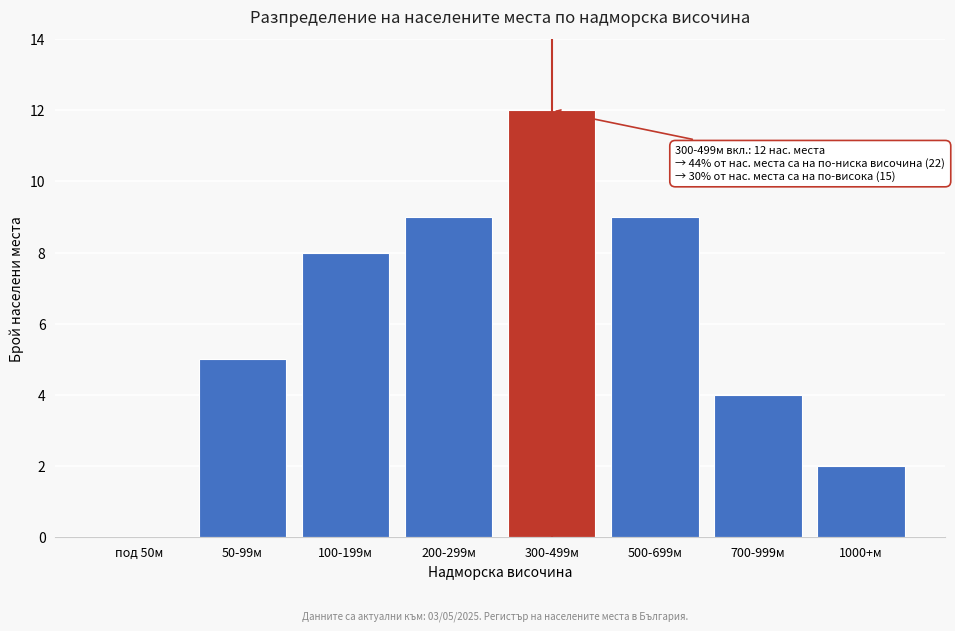

Reading left to right, what are all the values shown in this chart?

под 50м=0	50-99м=5	100-199м=8	200-299м=9	300-499м=12	500-699м=9	700-999м=4	1000+м=2